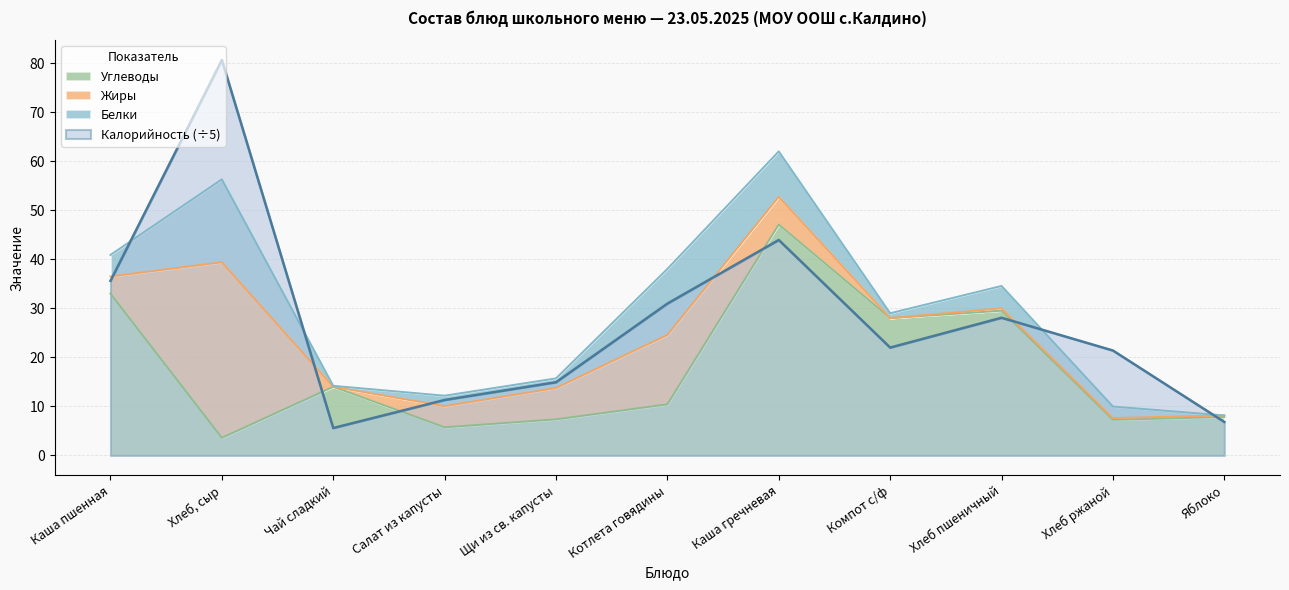

The value of Углеводы at Салат из капусты is 5.8. True or false?

True